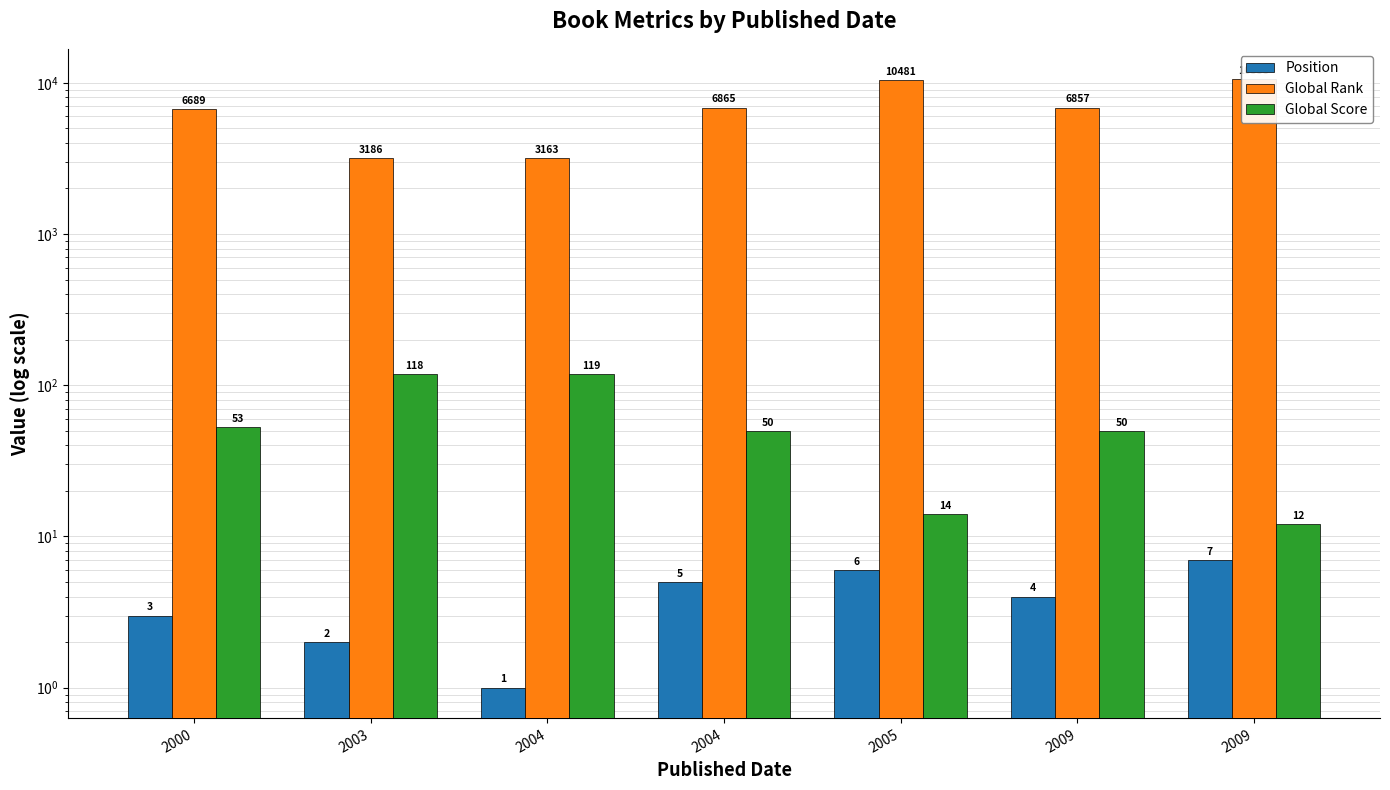

Which series changed the most between 2004 and 2009?

Global Rank